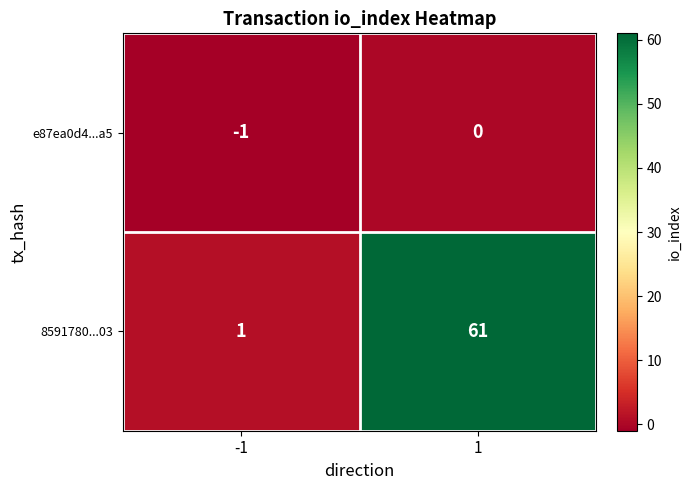

The value of e87ea0d4...a5 at 1 is 1. True or false?

False